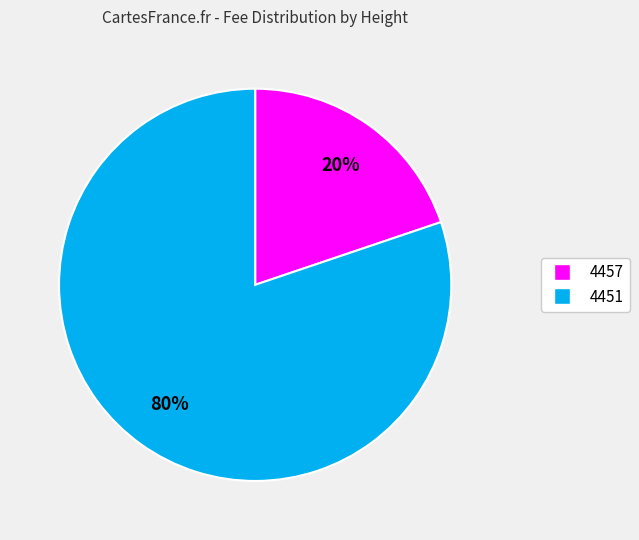

To the nearest percent, what portion does 4457 represent?

20%